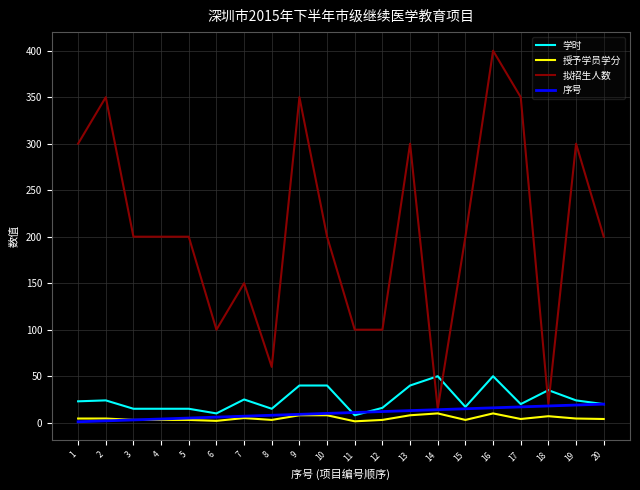

What is the total value across all series at 14?

89.0